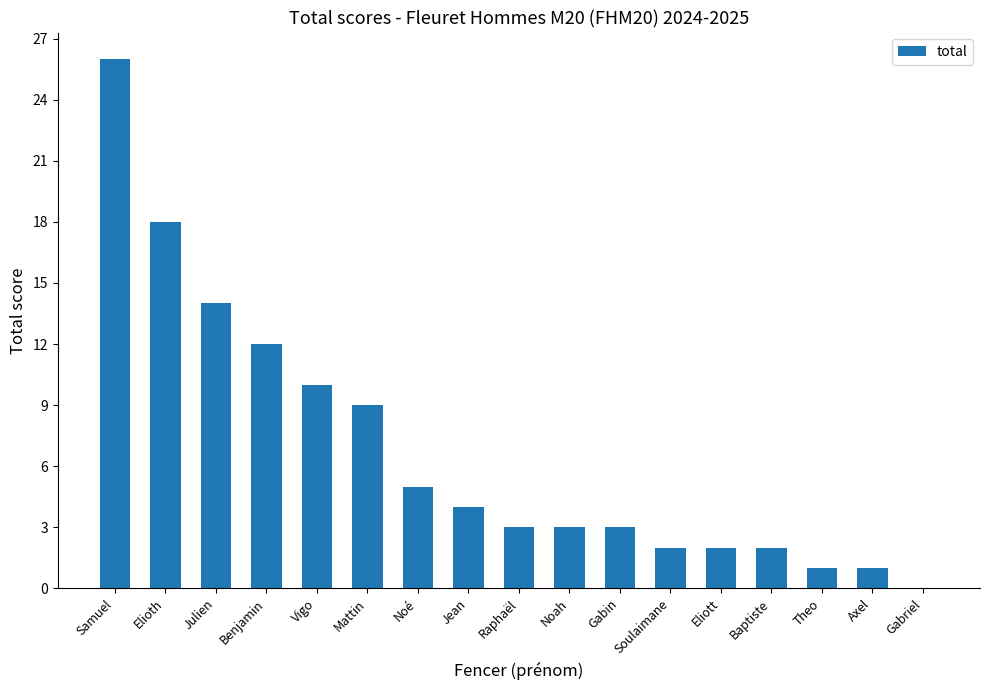

Which category has the highest value across all series?

Samuel